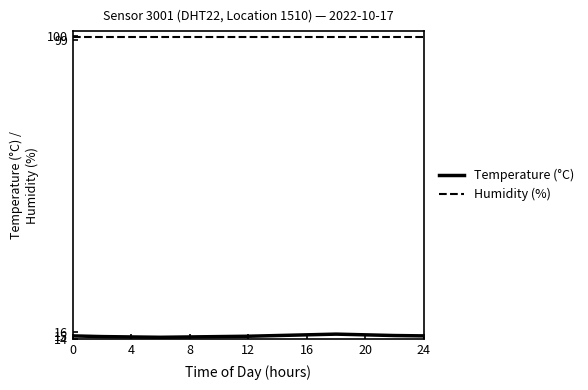

True or false: Temperature (°C) and Humidity (%) intersect in this chart.

False